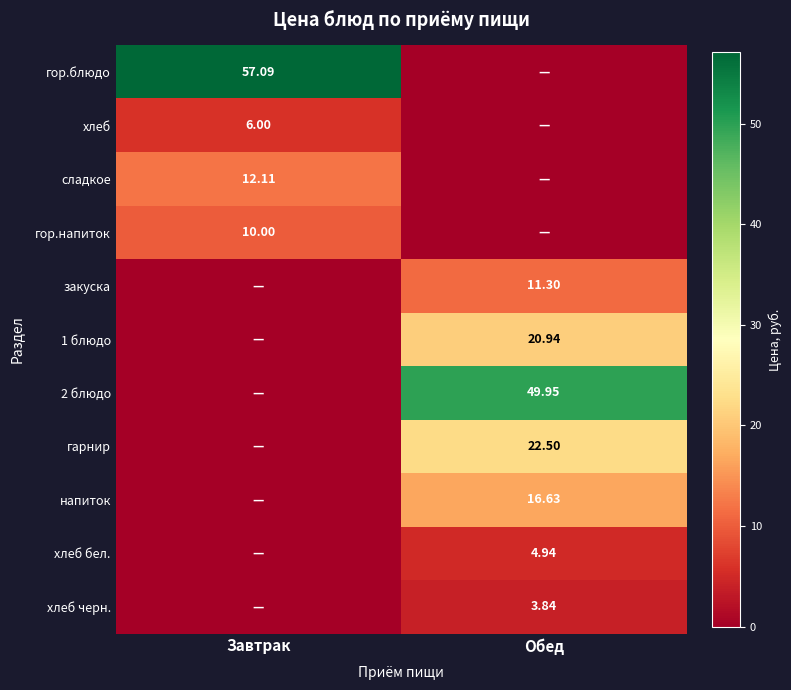

What is the maximum value for хлеб?

6.0